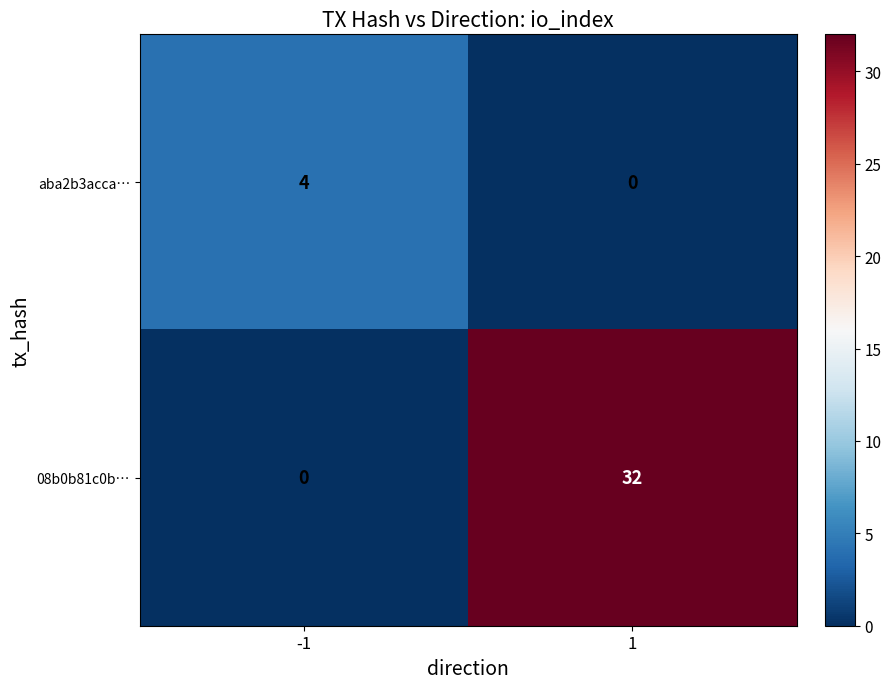

Reading left to right, what are all the values shown in this chart?

aba2b3acca…: 4	0
08b0b81c0b…: 0	32